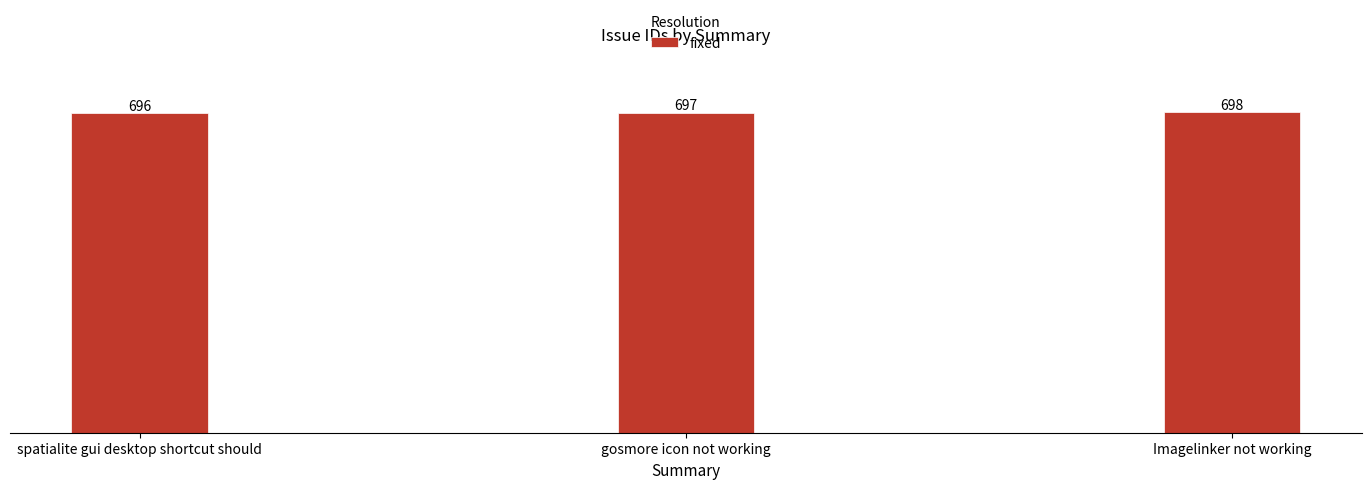

How many series are shown in this chart?

1